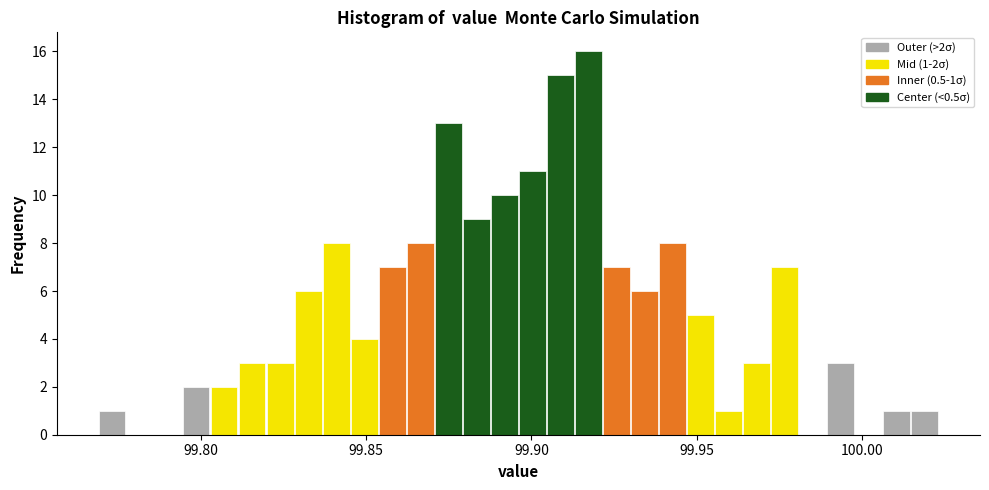

Read against the x-axis, roughly where is the centre of the tallest bar?

99.915